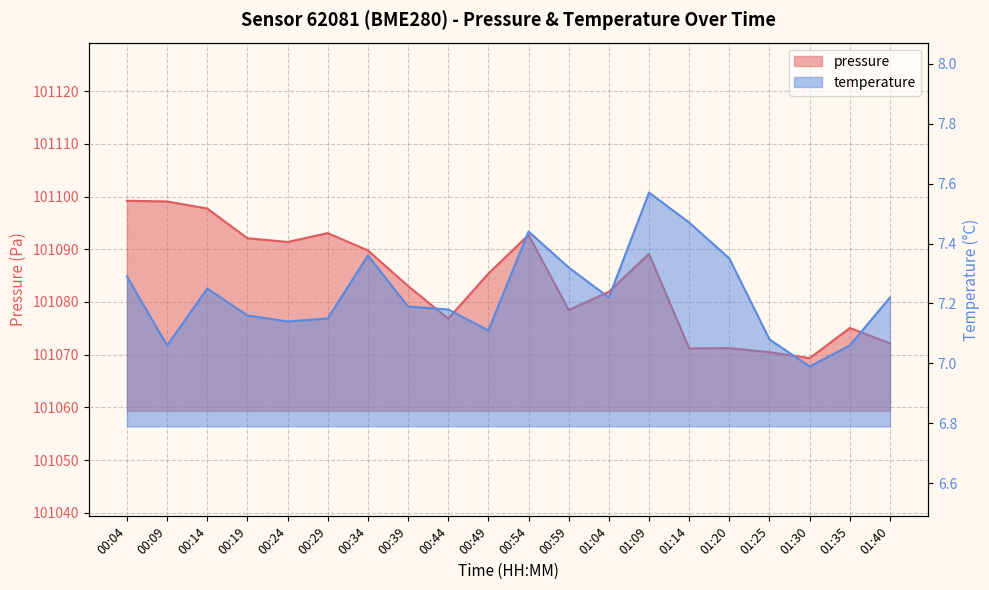

How many interior local peaks does the pressure series have?

5